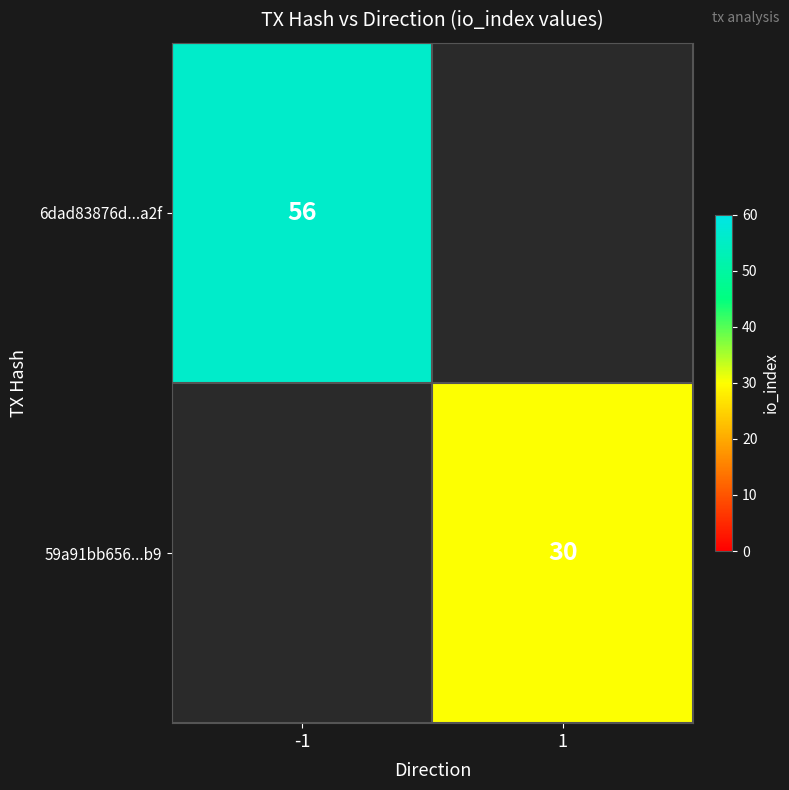

Is the value of 6dad83876d...a2f at -1 greater than the value of 59a91bb656...b9 at 1?

Yes